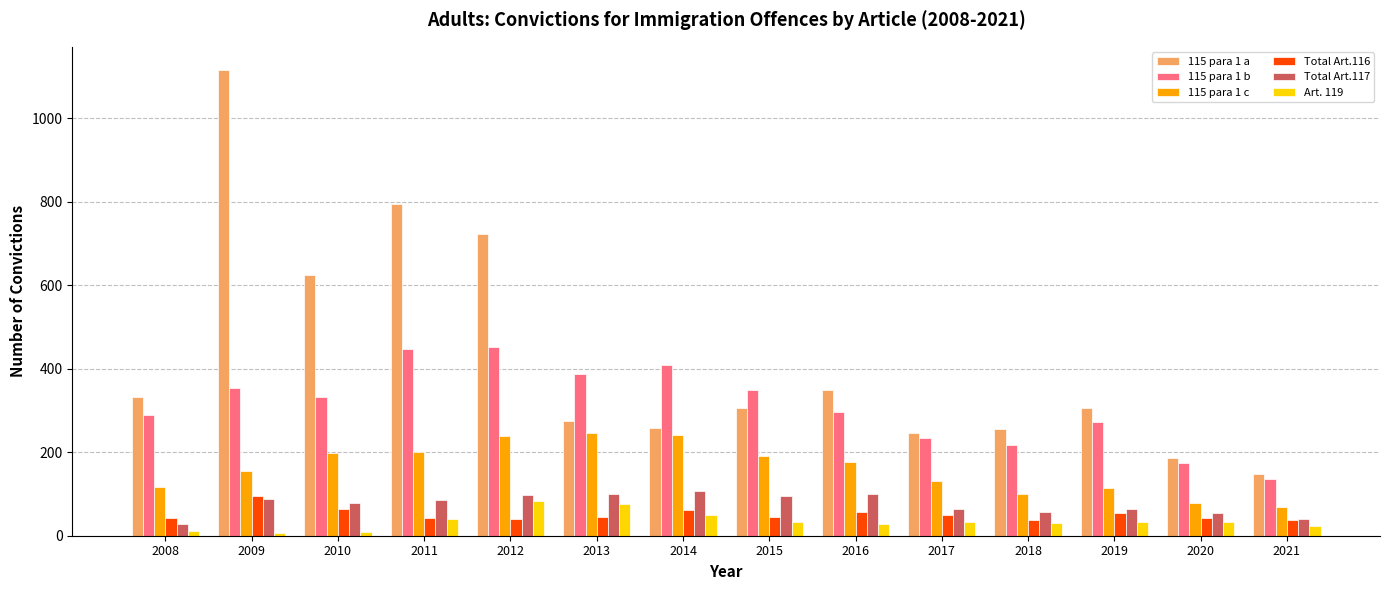

Rank the series by their maximum value, from lowest to highest.

Art. 119, Total Art.116, Total Art.117, 115 para 1 c, 115 para 1 b, 115 para 1 a